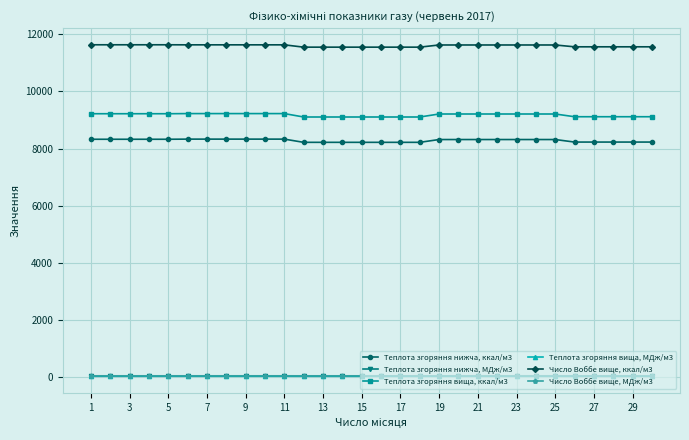

How many lines are shown in the chart?

6